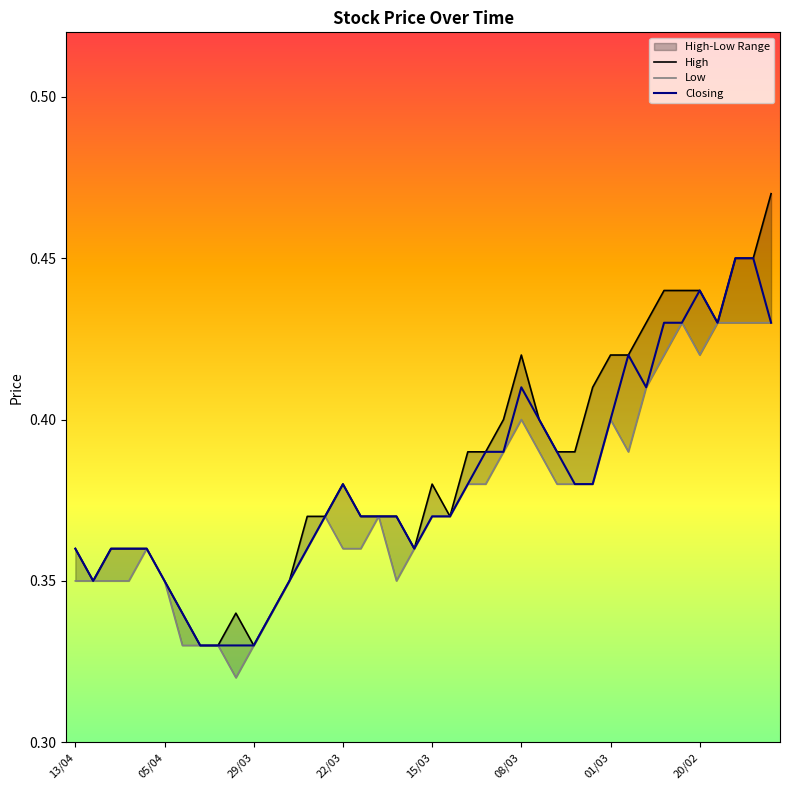

The value of Closing at 15/03 is 0.1. True or false?

False